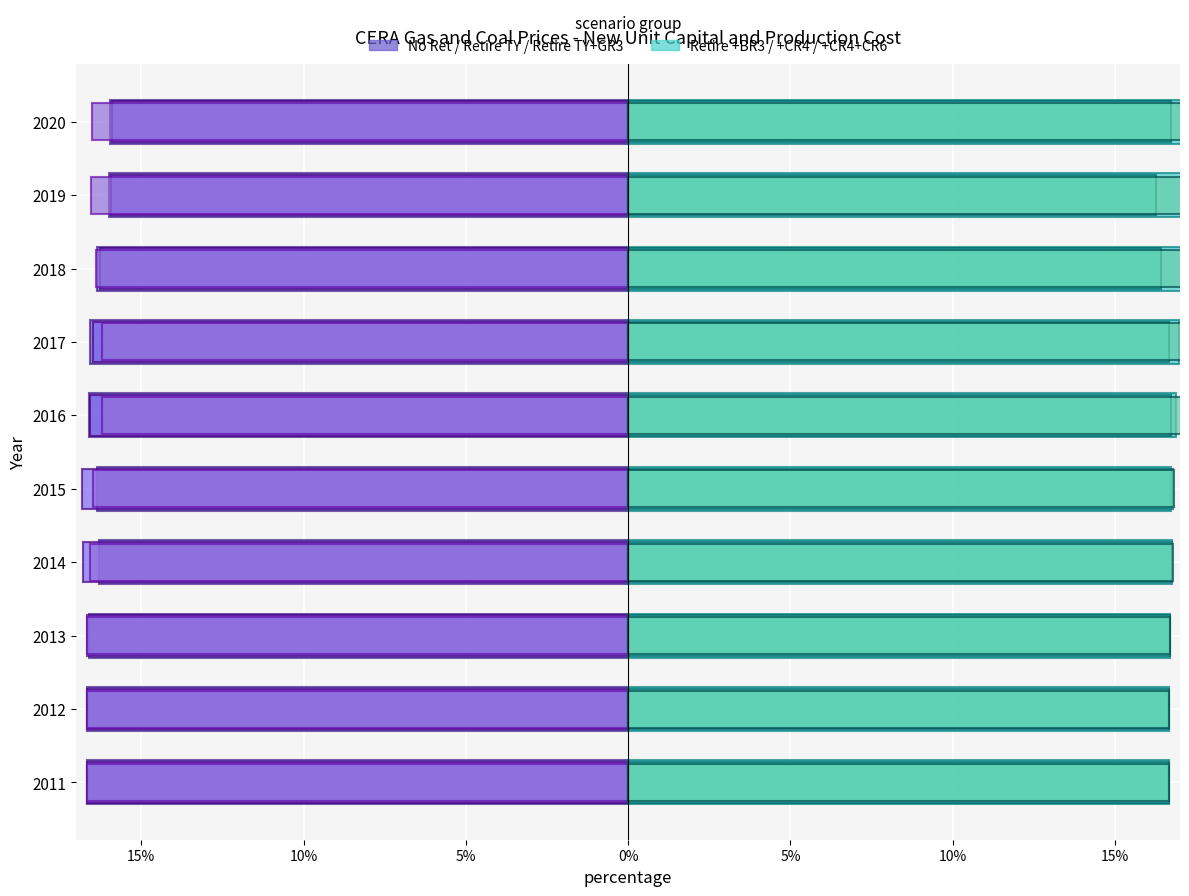

The value of Retire TY GR3 and BR3 at 2014 is 8.9. True or false?

False